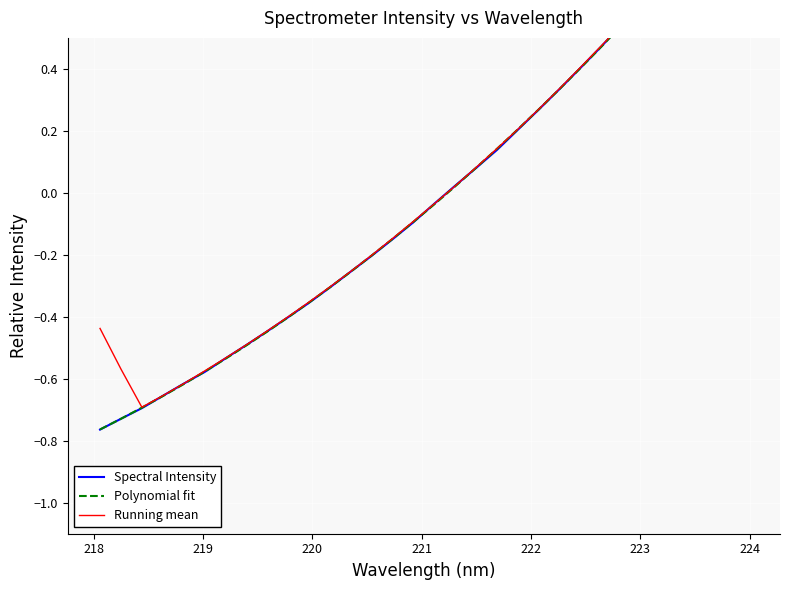

What is the maximum value shown in the chart?

1.0